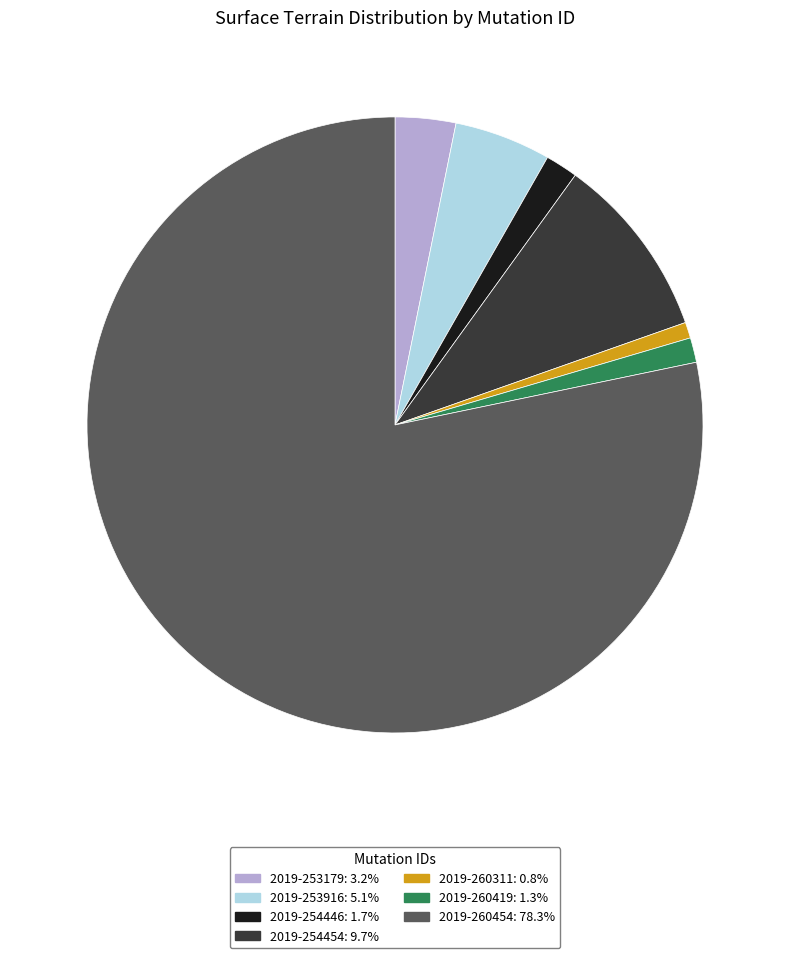

Does any single category account for the majority?

Yes